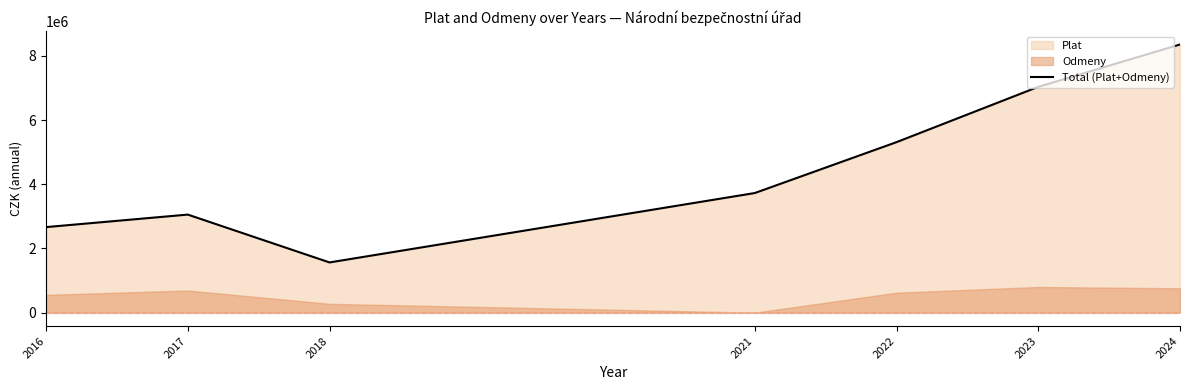

What is the change in value from 2017 to 2018?

-1490888